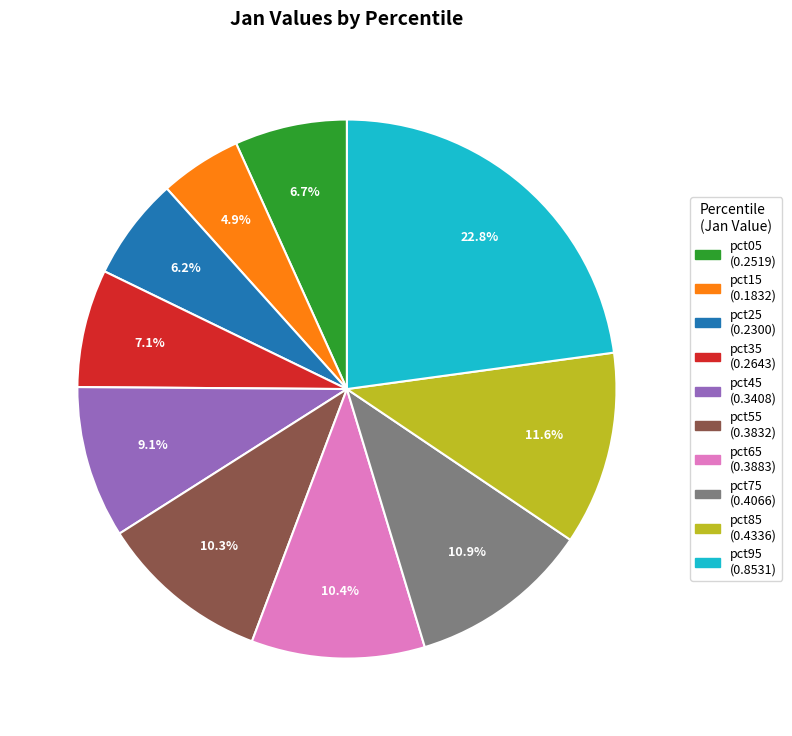

To the nearest percent, what is the difference between the pct75 and pct45 slice percentages?

2%